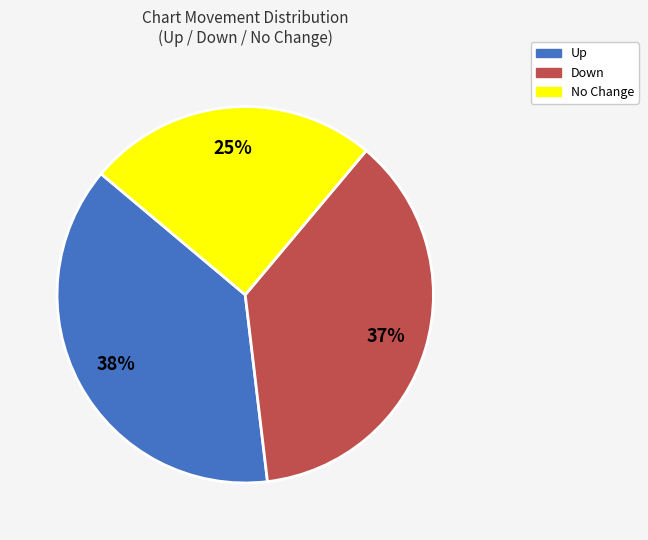

How many slices are in this pie chart?

3